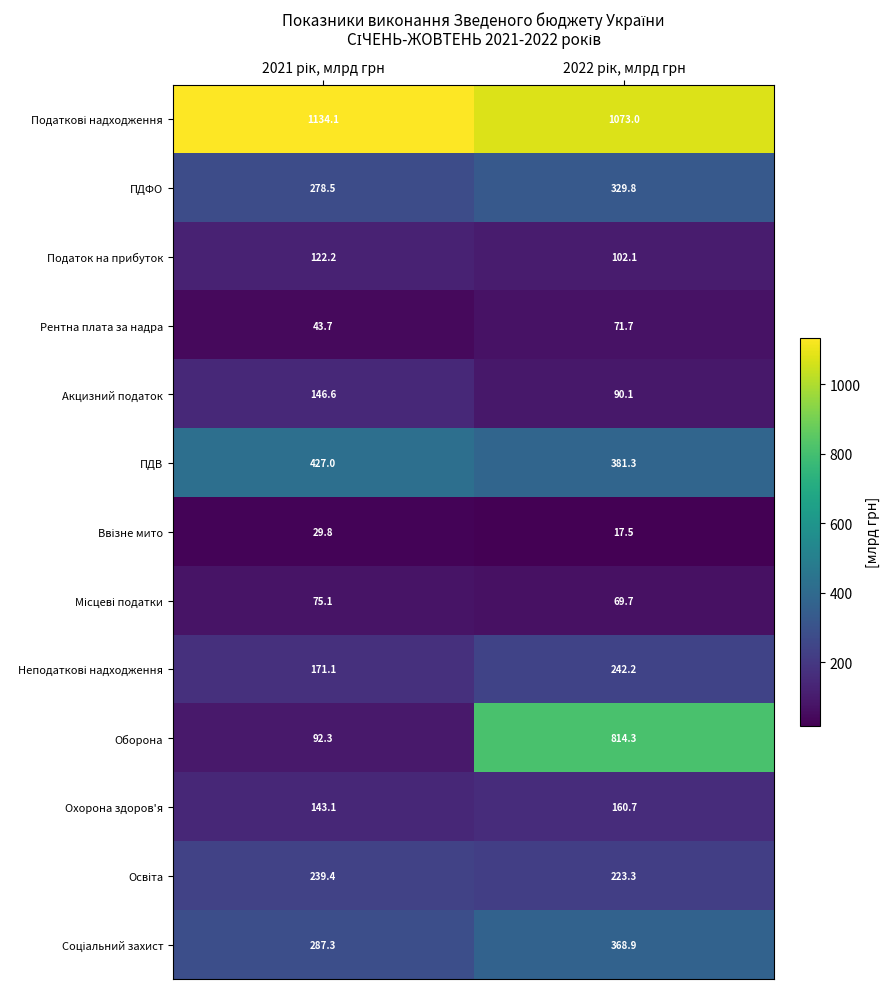

Rank the categories by ПДВ value from highest to lowest.

2021 рік, млрд грн, 2022 рік, млрд грн